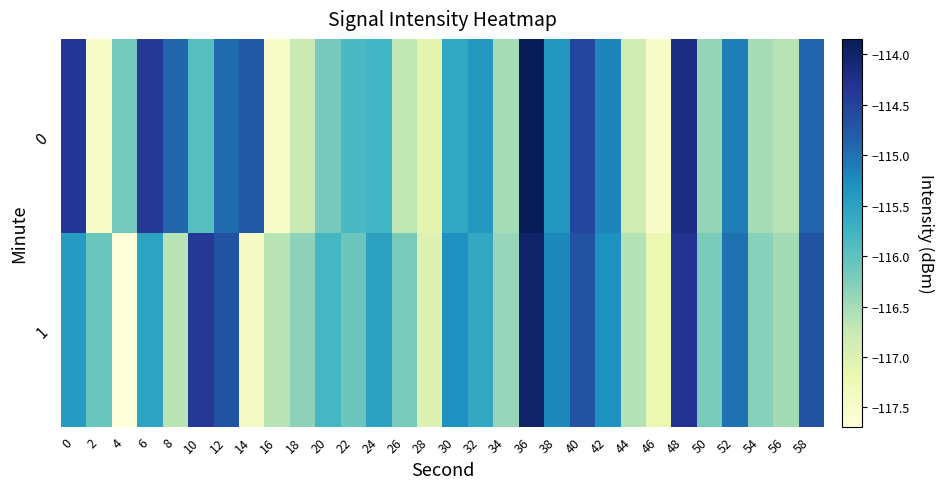

What is the total value across all series at 4?

-233.9